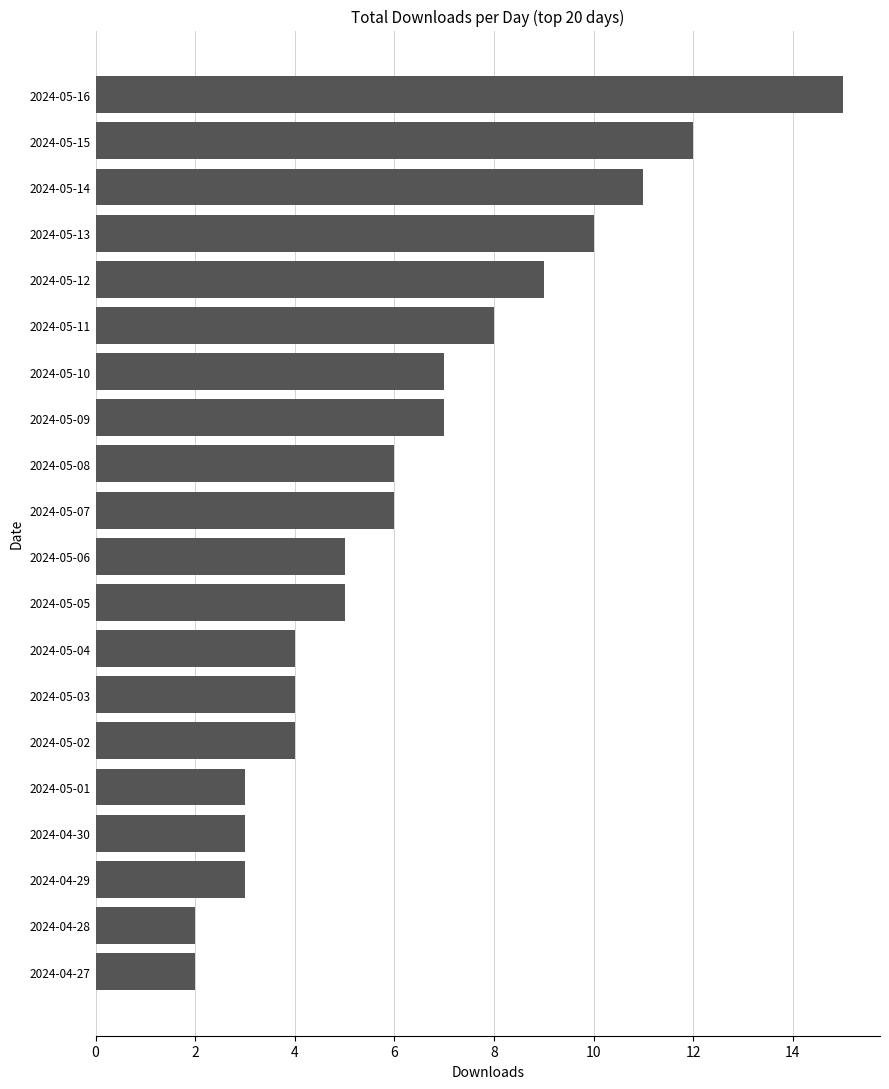

Reading top to bottom, what are all the values shown in this chart?

2024-05-16=15	2024-05-15=12	2024-05-14=11	2024-05-13=10	2024-05-12=9	2024-05-11=8	2024-05-10=7	2024-05-09=7	2024-05-08=6	2024-05-07=6	2024-05-06=5	2024-05-05=5	2024-05-04=4	2024-05-03=4	2024-05-02=4	2024-05-01=3	2024-04-30=3	2024-04-29=3	2024-04-28=2	2024-04-27=2